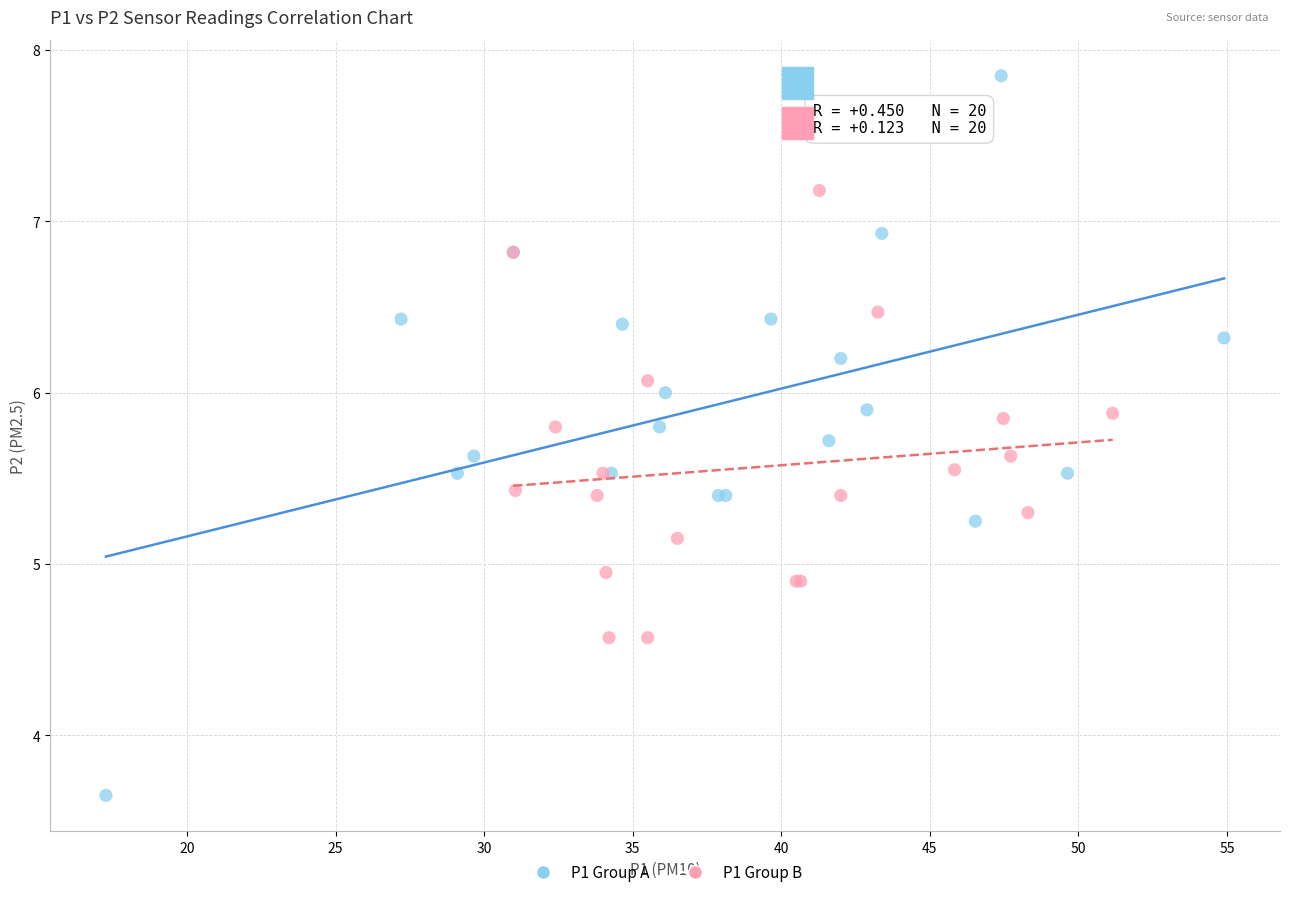

Which series contains the lowest Y value?

P1 Group A